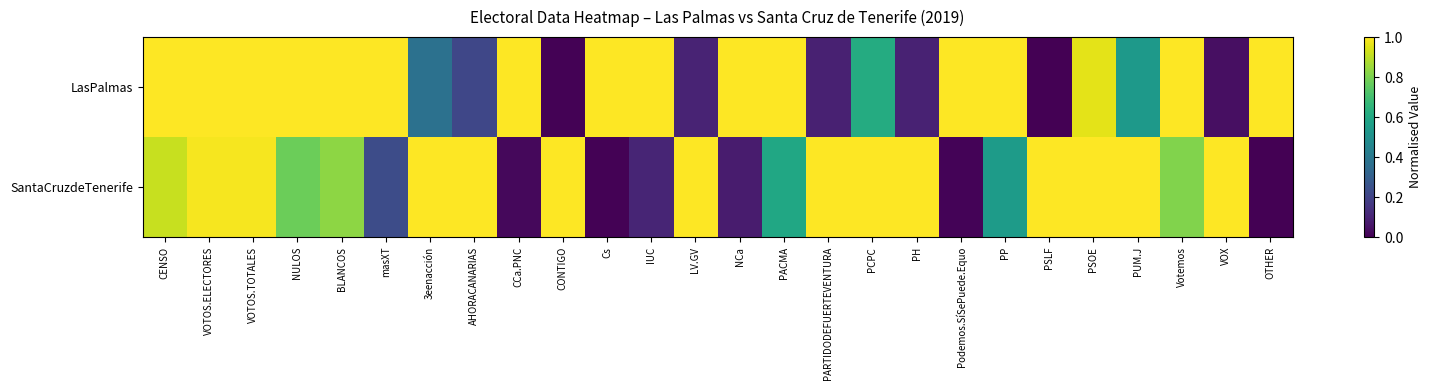

Which series has the largest range (max minus min)?

SantaCruzdeTenerife